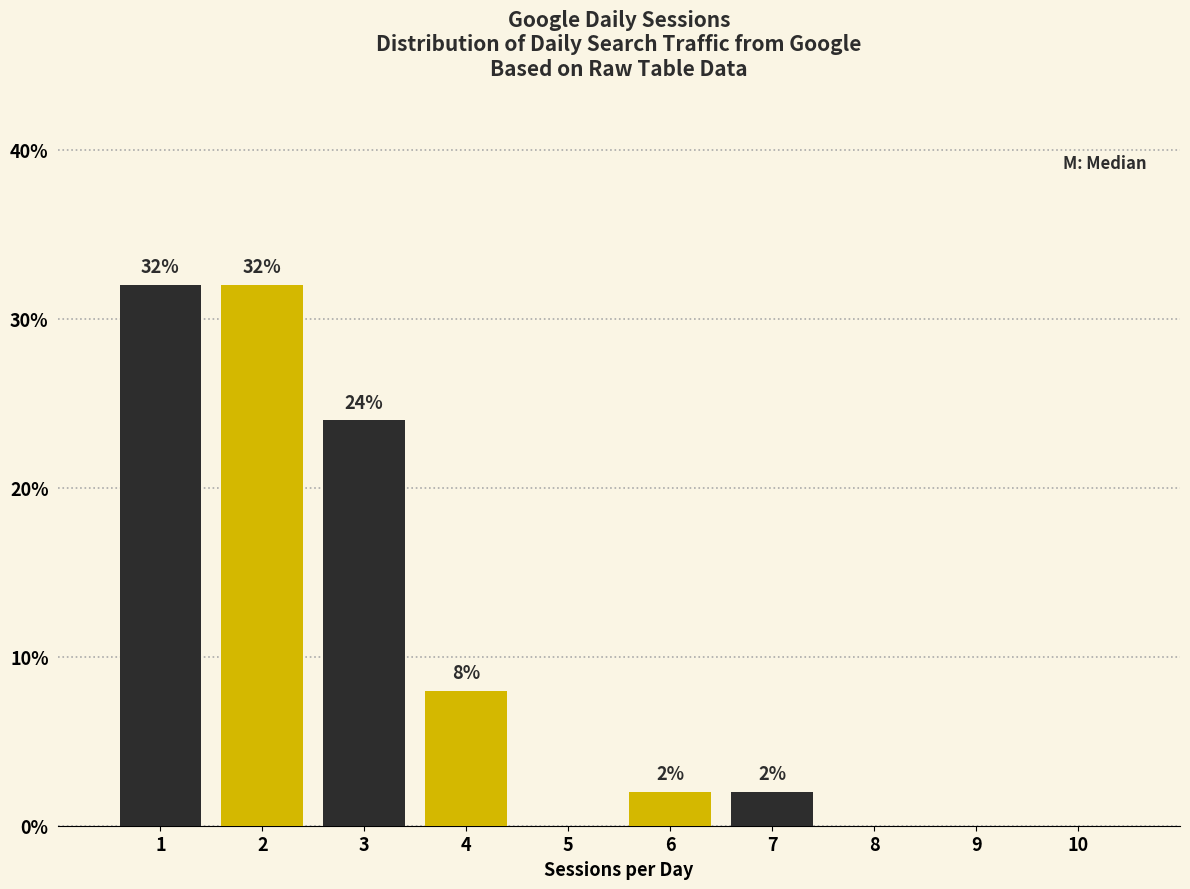

What is the total value across all series at 3?

32